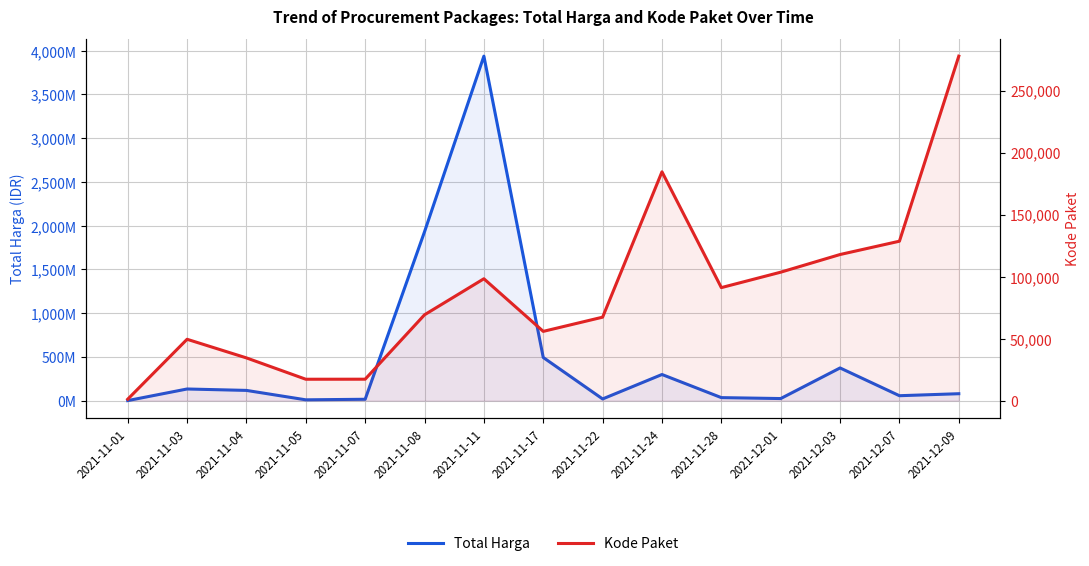

Is it true that Kode Paket equals 117783 at 2021-12-03?

True